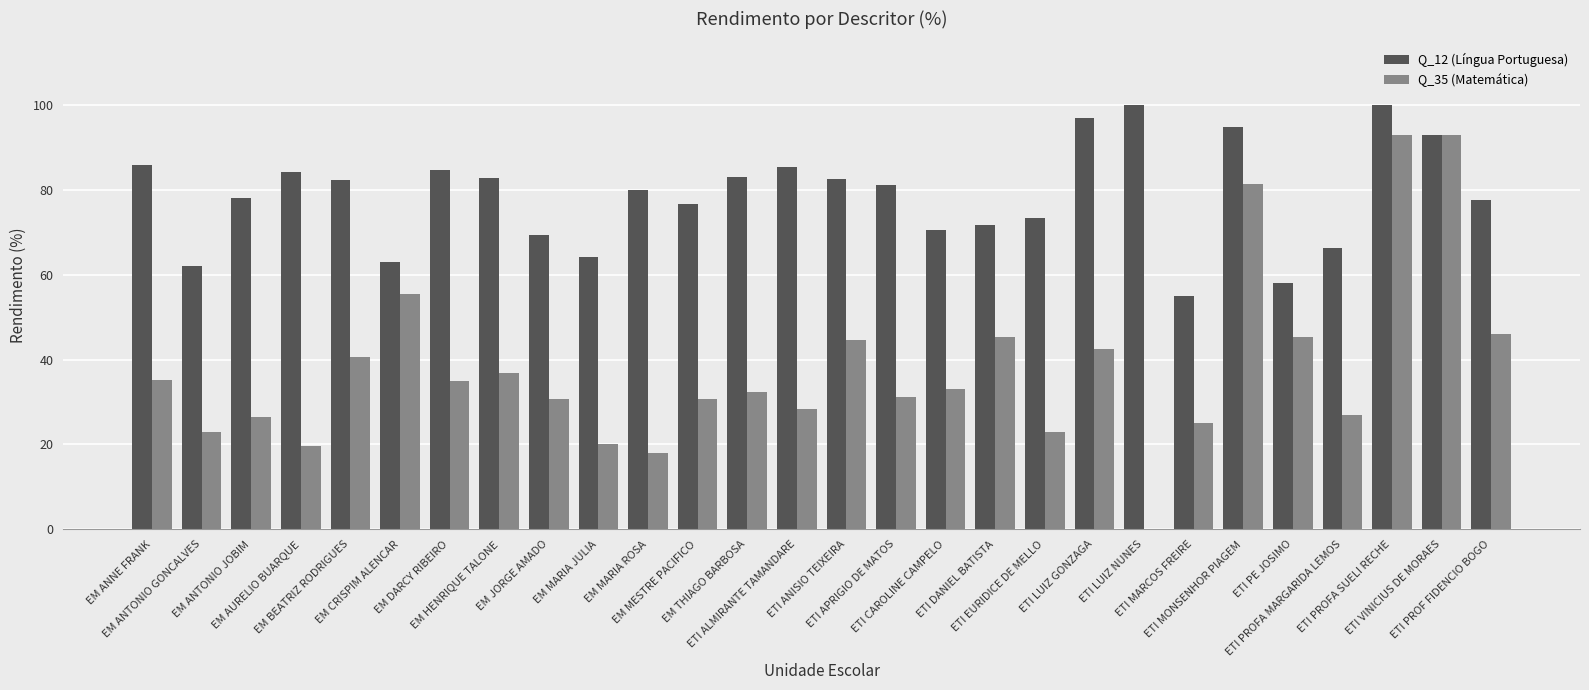

What is the greatest value displayed?

100.0